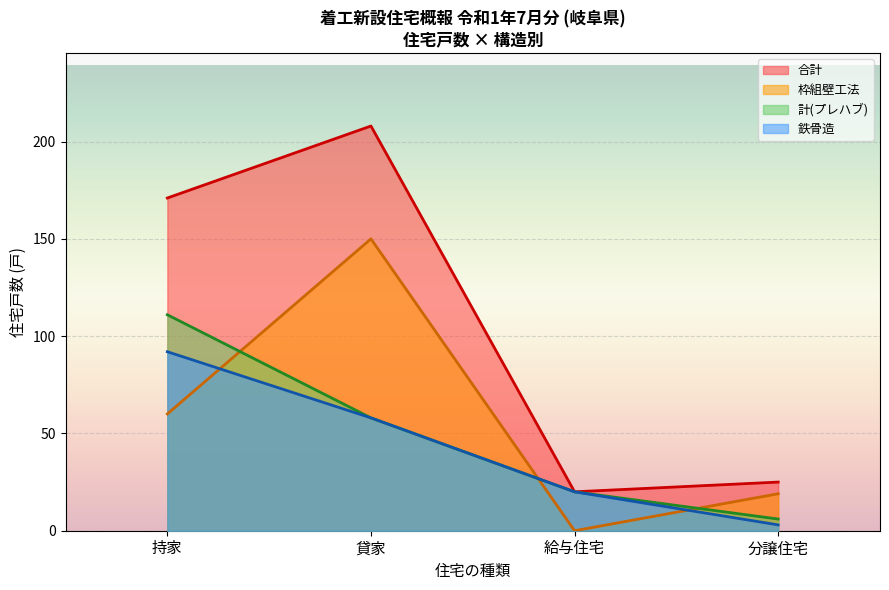

Which label corresponds to the smallest value in the chart?

給与住宅